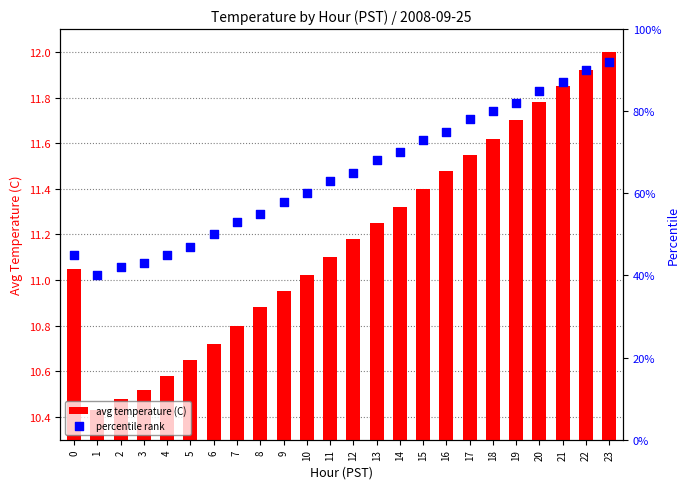

Which series has the widest spread of Y values?

percentile rank